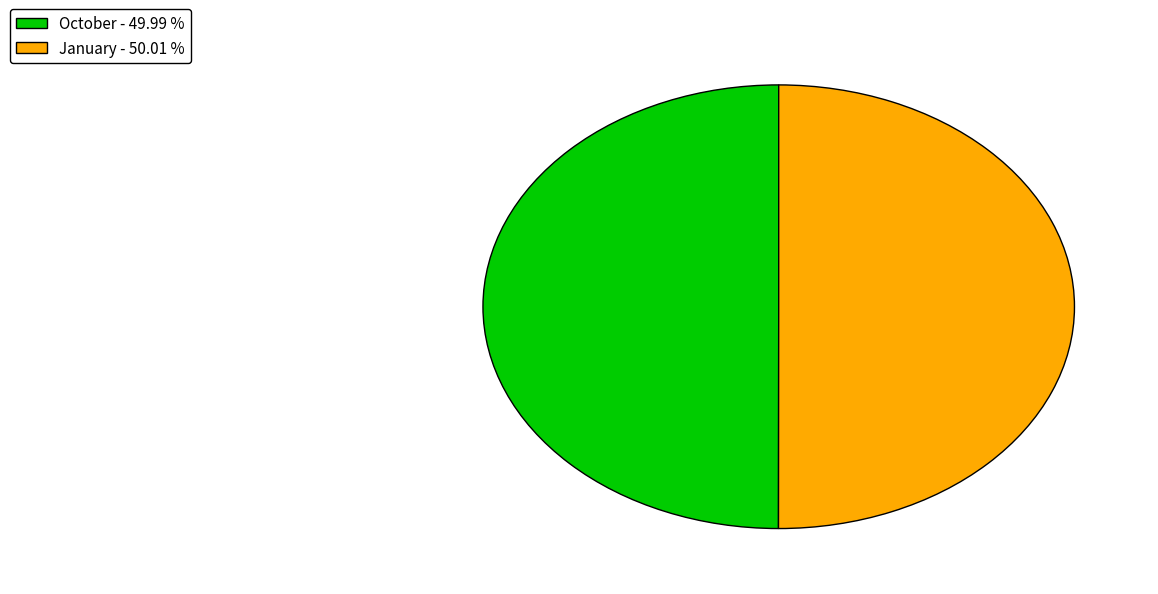

Approximately how many times larger is the value at October - 49.99 % compared to January - 50.01 %?

1.0